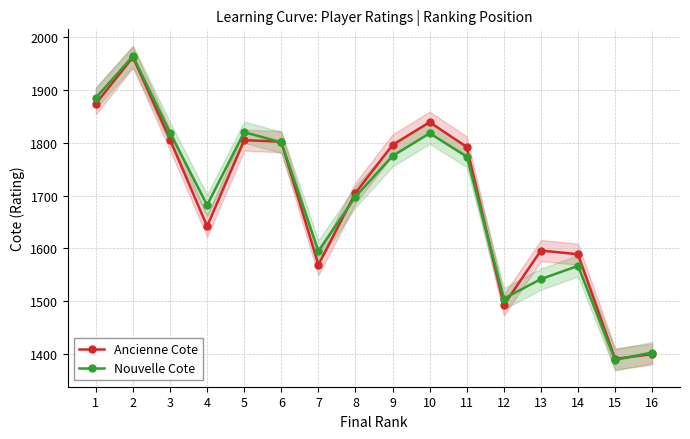

What are all the series names shown in the legend?

Ancienne Cote, Nouvelle Cote